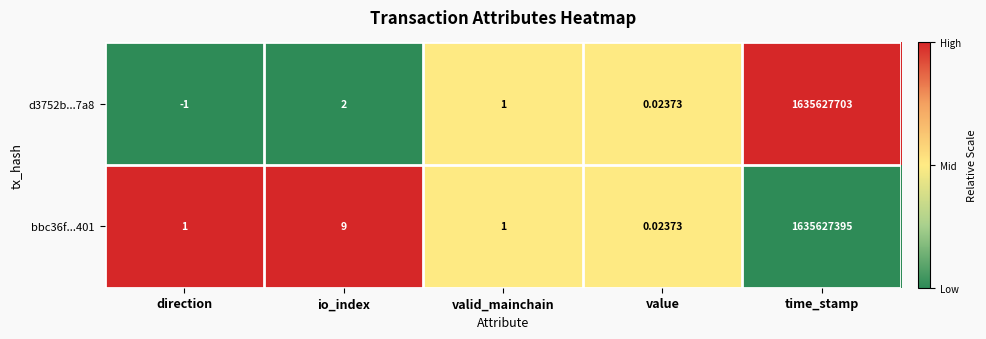

Is the value of d3752b...7a8 at time_stamp greater than the value of bbc36f...401 at value?

Yes